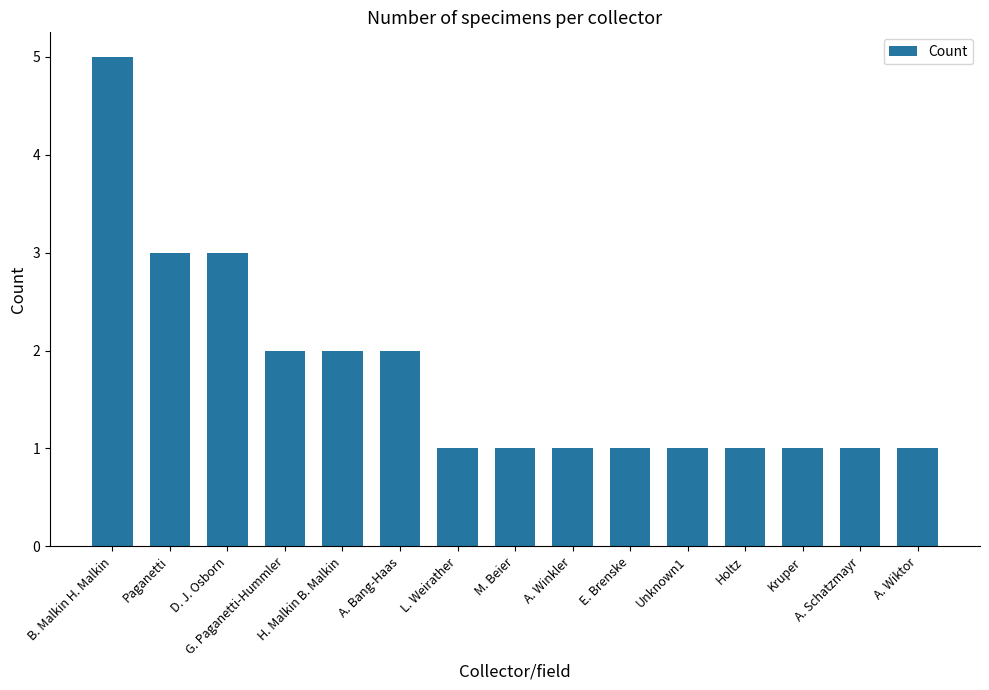

What is the ratio of the value at Paganetti to the value at M. Beier?

3.0